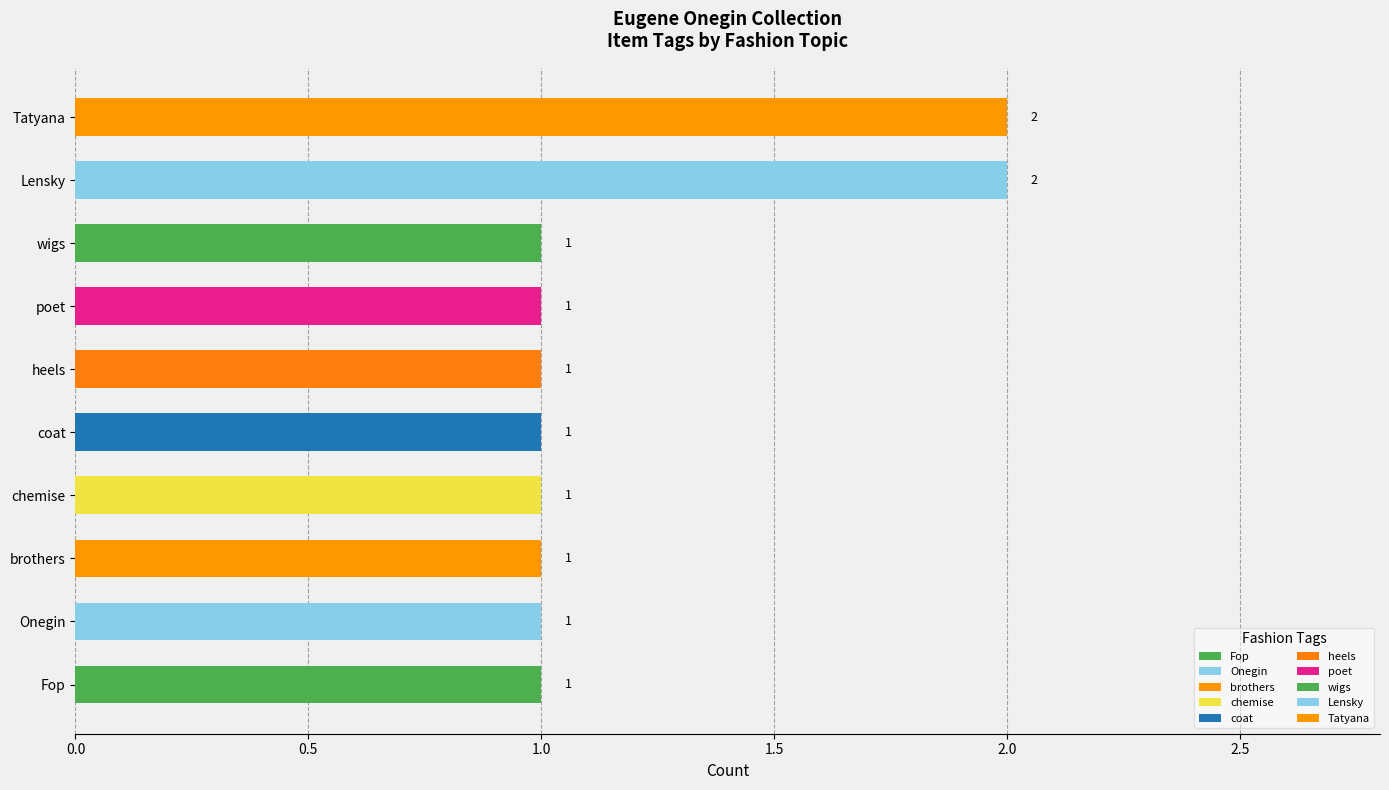

What is the ratio of the value at chemise to the value at Fop?

1.0